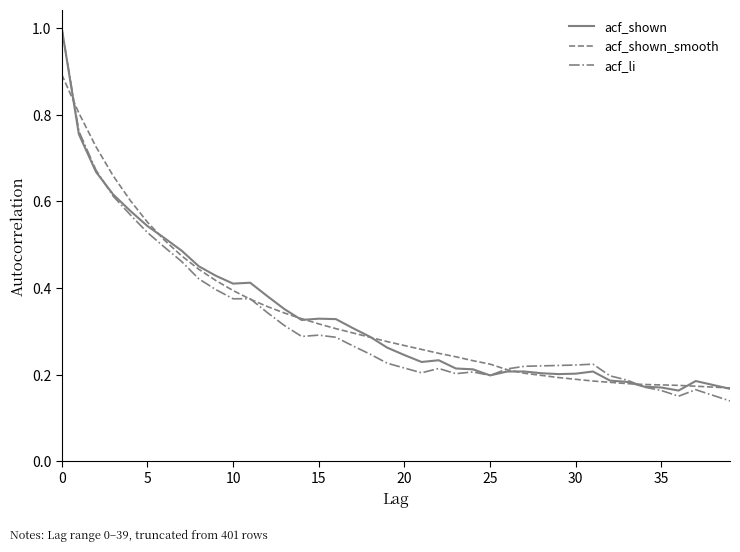

Which series has the largest range (max minus min)?

acf_li